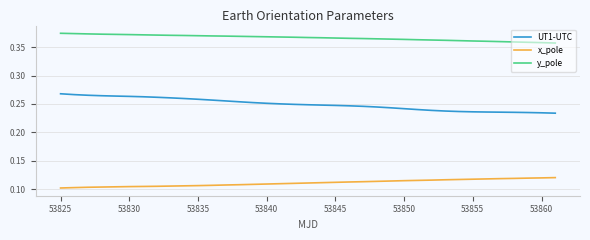

True or false: x_pole and y_pole cross at least once.

False